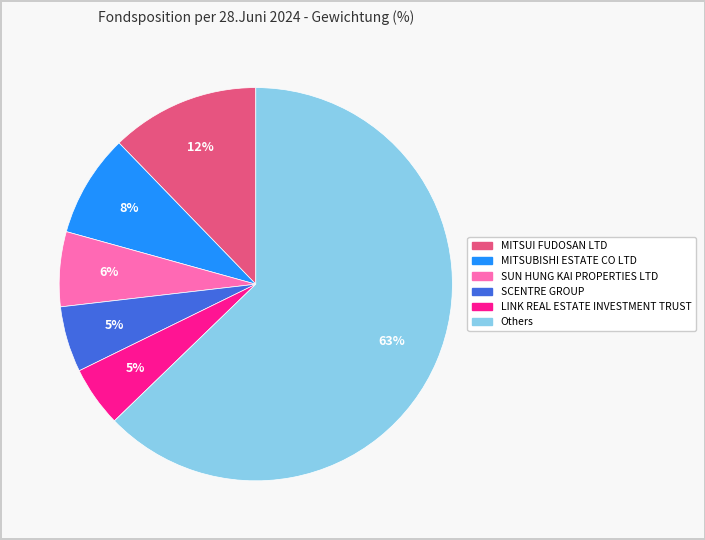

Does any single category account for the majority?

Yes